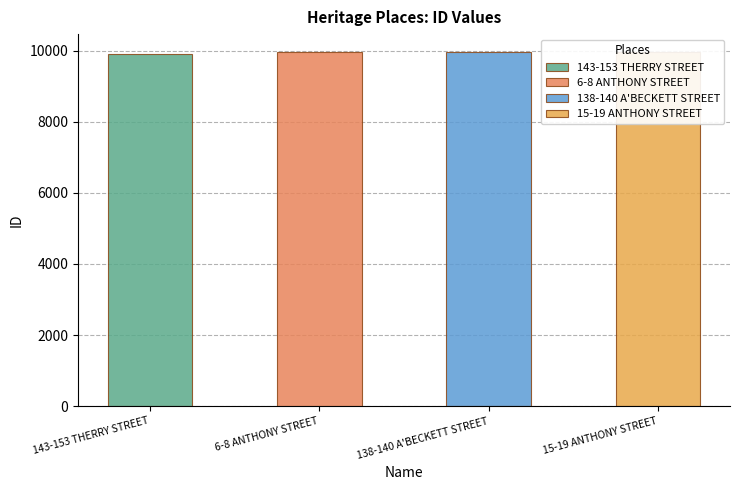

At which category does the chart reach its minimum across all series?

143-153 THERRY STREET